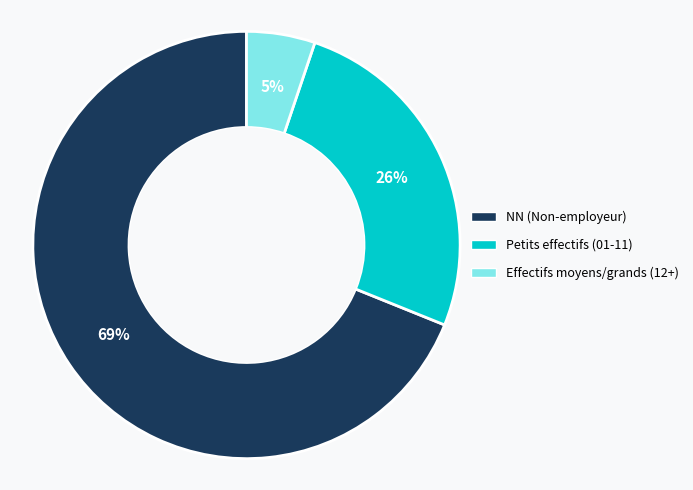

The NN (Non-employeur) slice represents 69% of the pie. True or false?

True